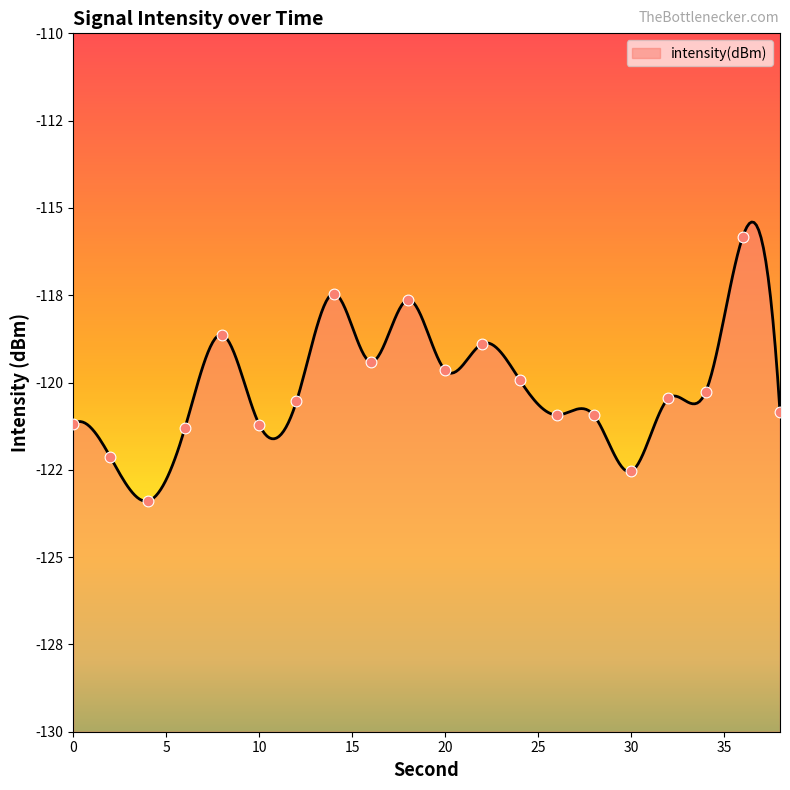

What is the change in value from 4 to 34?

+3.1